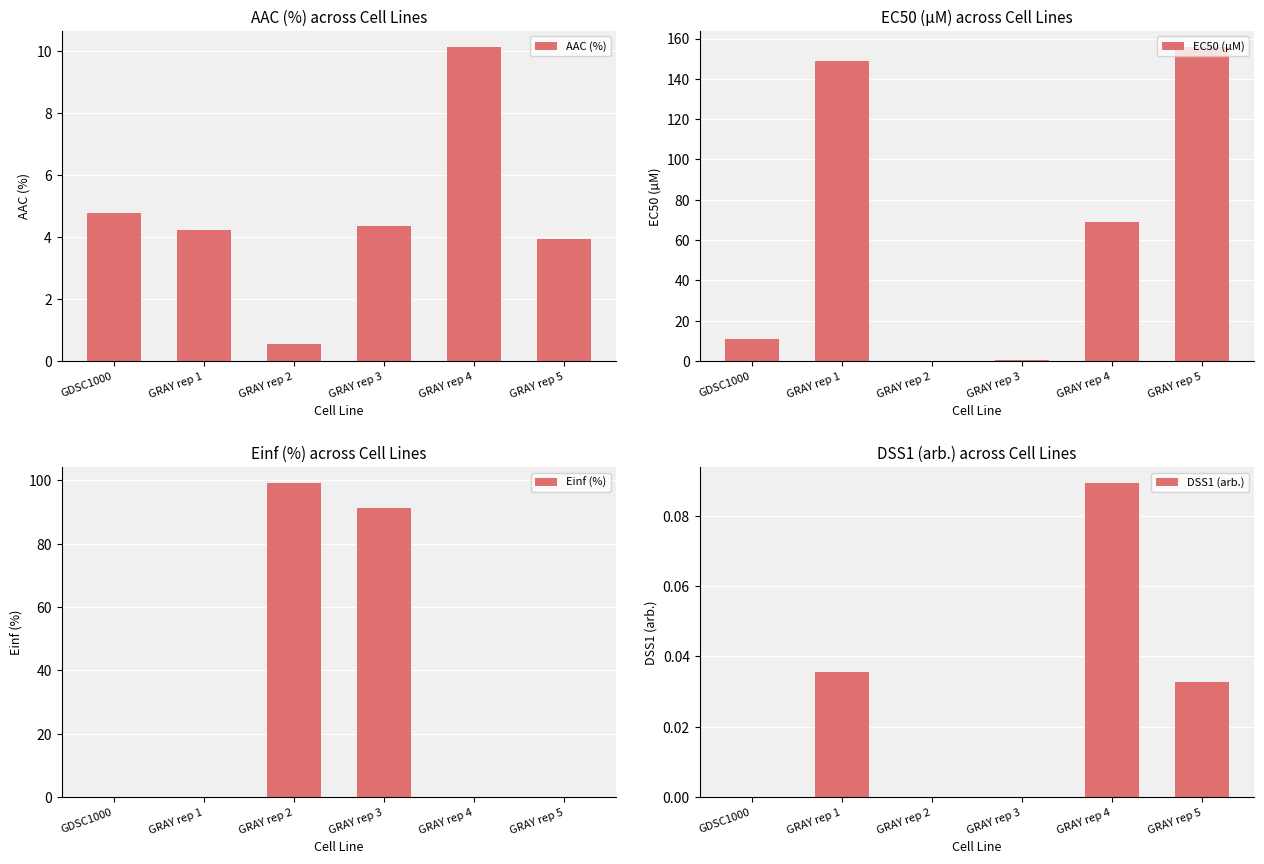

How many bars are there in each group?

4